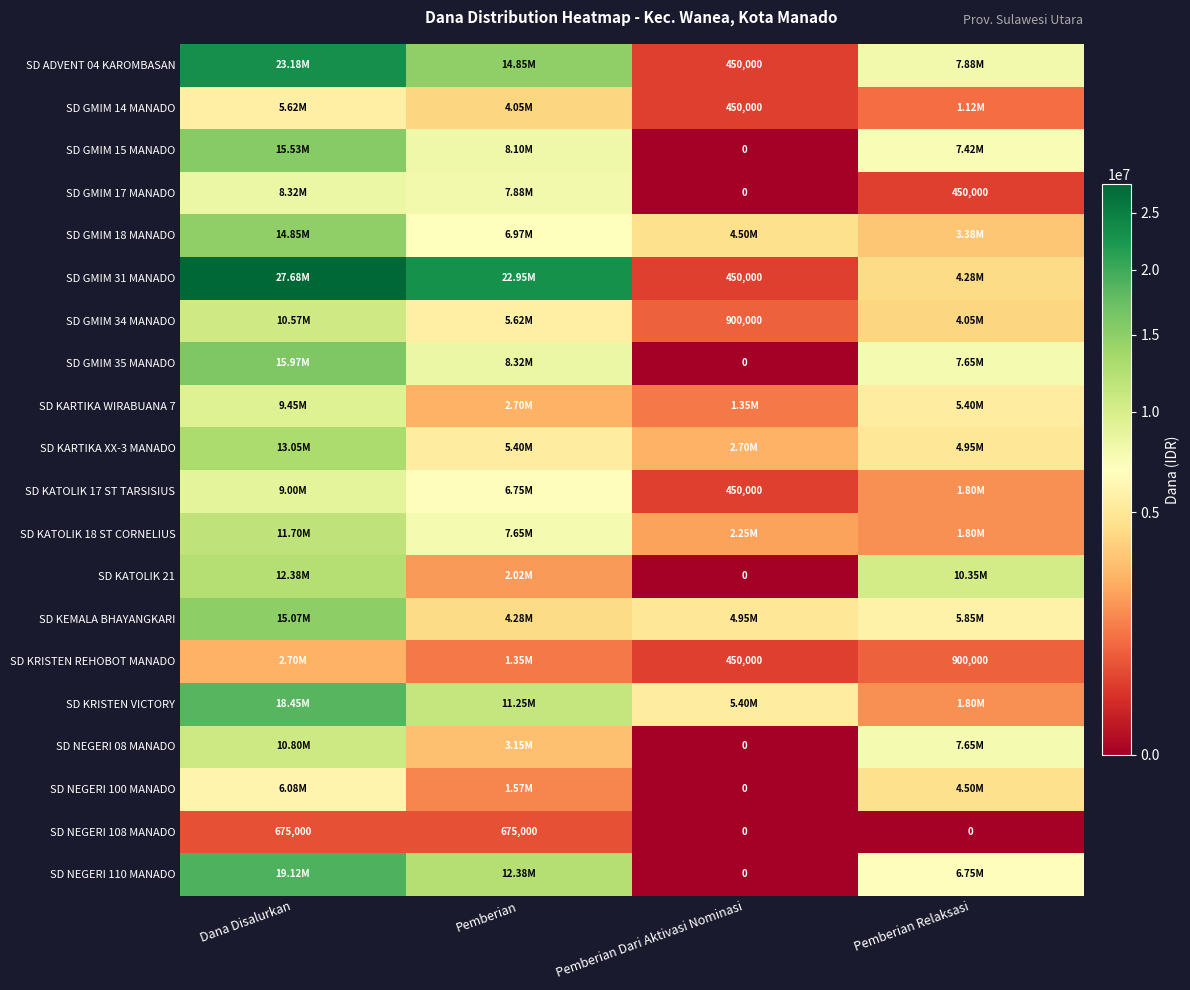

How many values in the SD NEGERI 08 MANADO series are below 7650000?

2